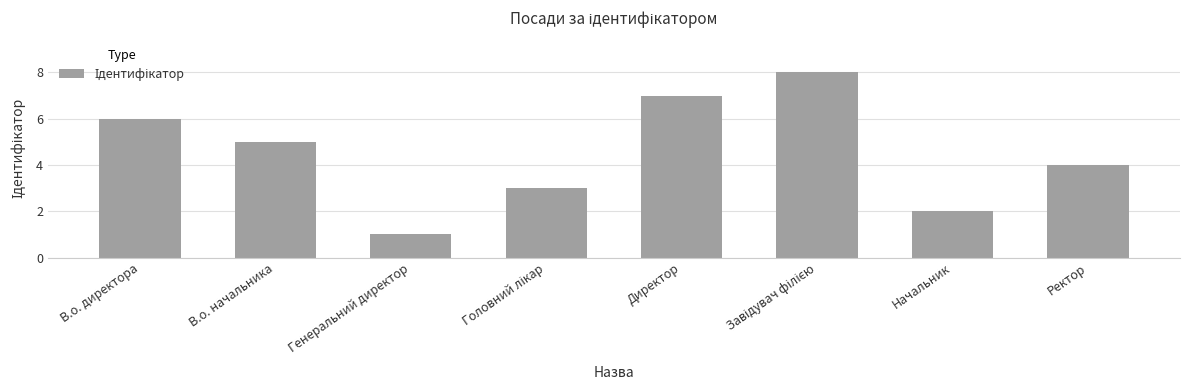

How many distinct data groups are displayed?

1